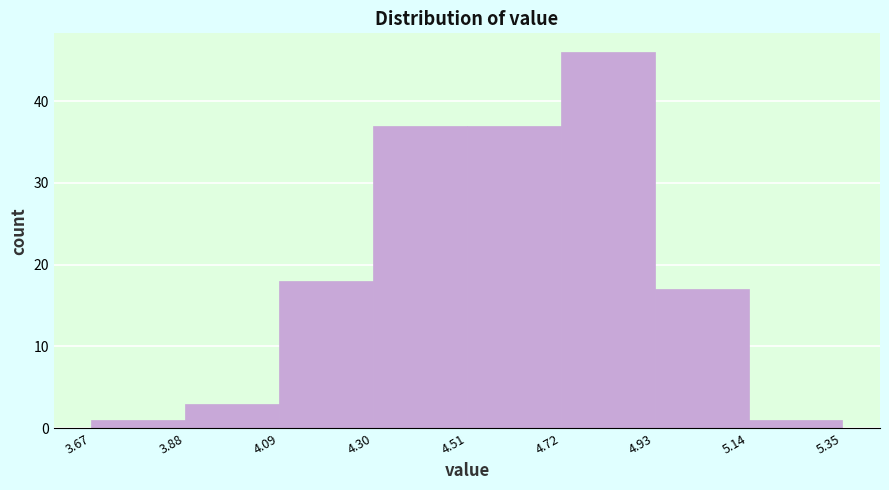

How tall is the bar that spans 4.51 to 4.72 on the x-axis? The values are not printed on the chart, so give them approximately, as read against the axis.

37